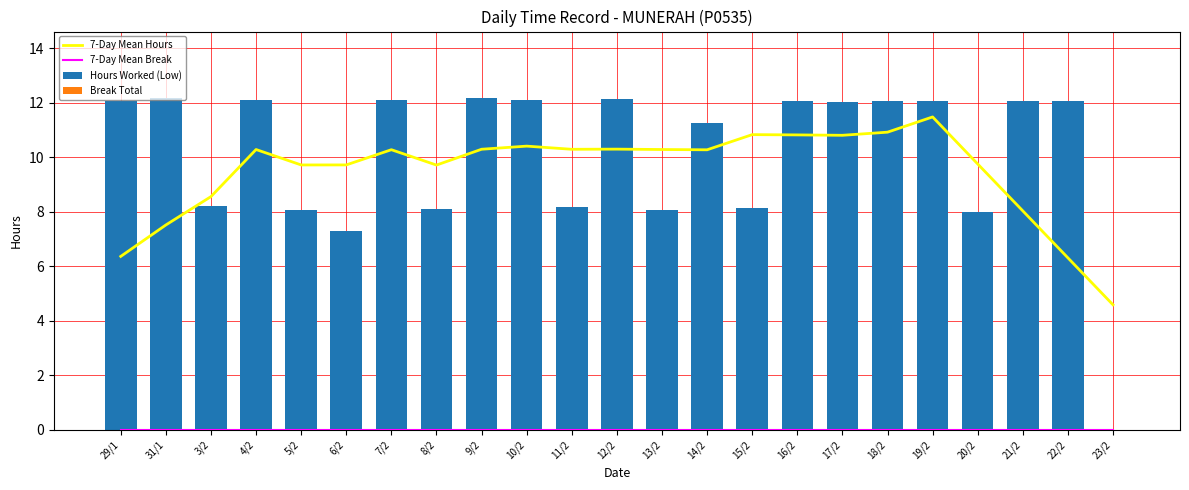

Which series has the largest total across all categories?

Hours Worked (Low)